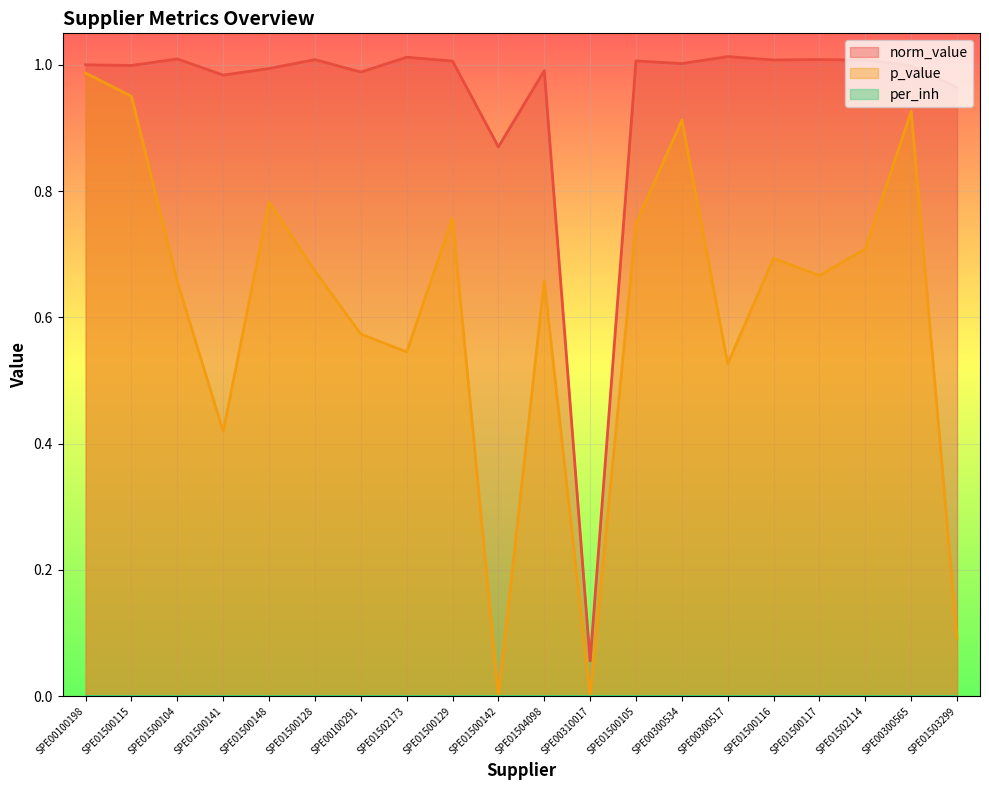

What value does the norm_value series have at SPE00100198?

1.0